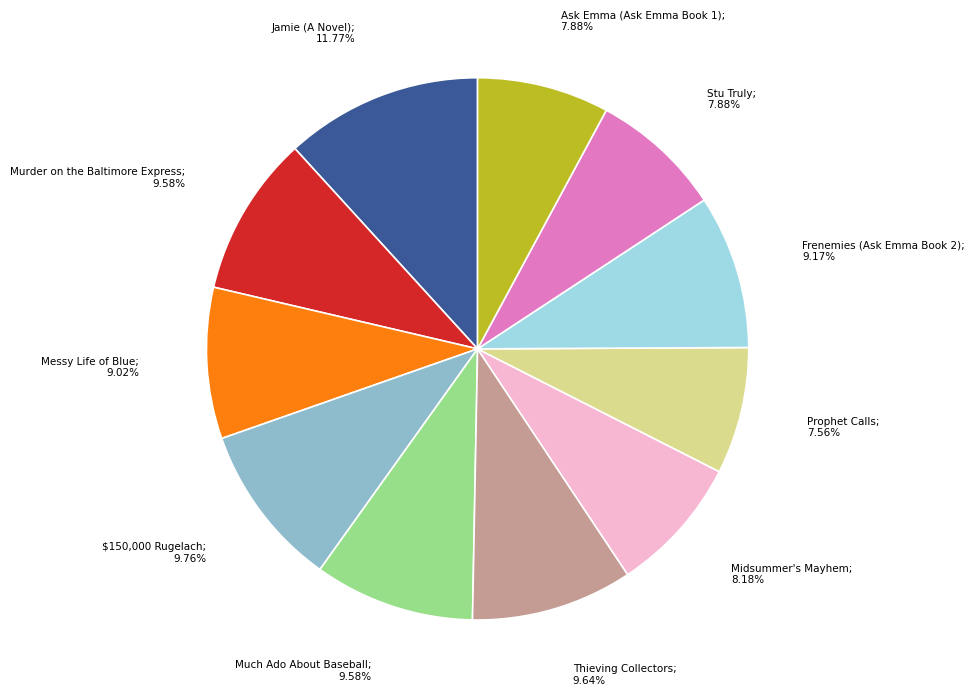

To the nearest percent, what is the difference between the largest and smallest slice percentages?

4%